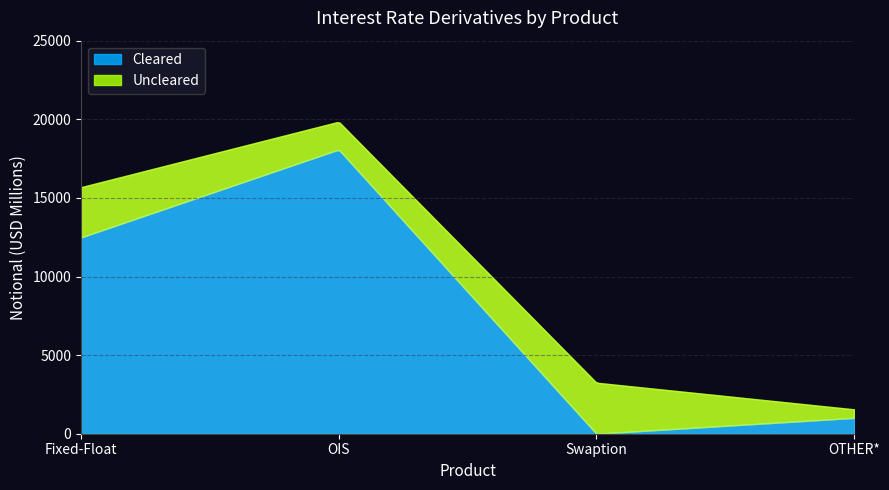

True or false: Uncleared has a value of 943 at OTHER*.

False